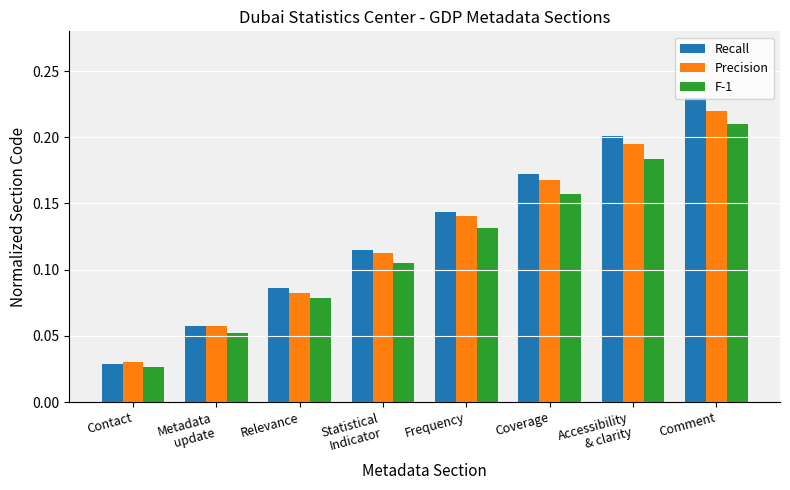

True or false: F-1 has a value of 0.3 at Coverage.

False